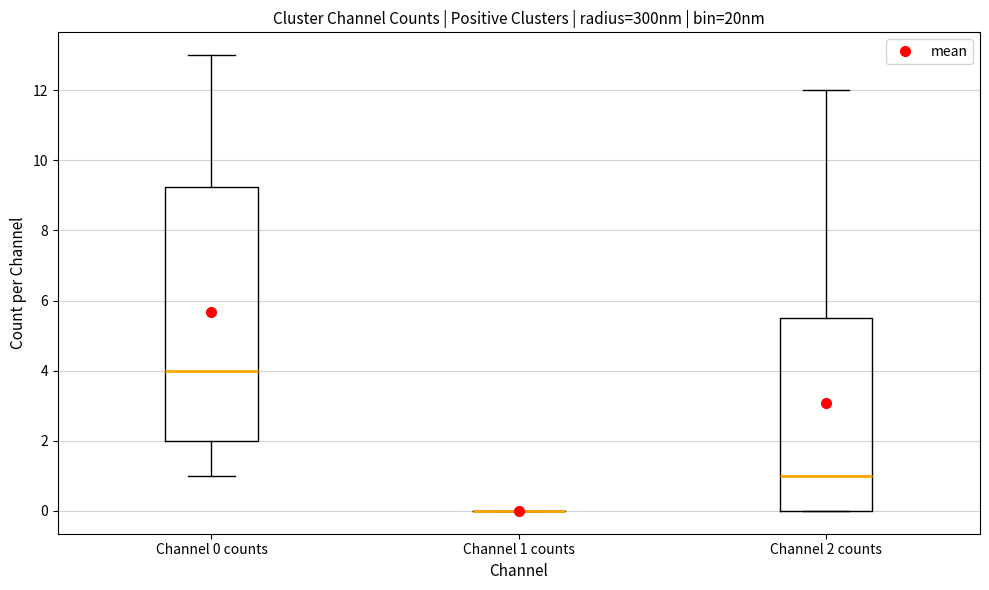

Which box is the tallest, from its lower edge to its upper edge?

Channel 0 counts